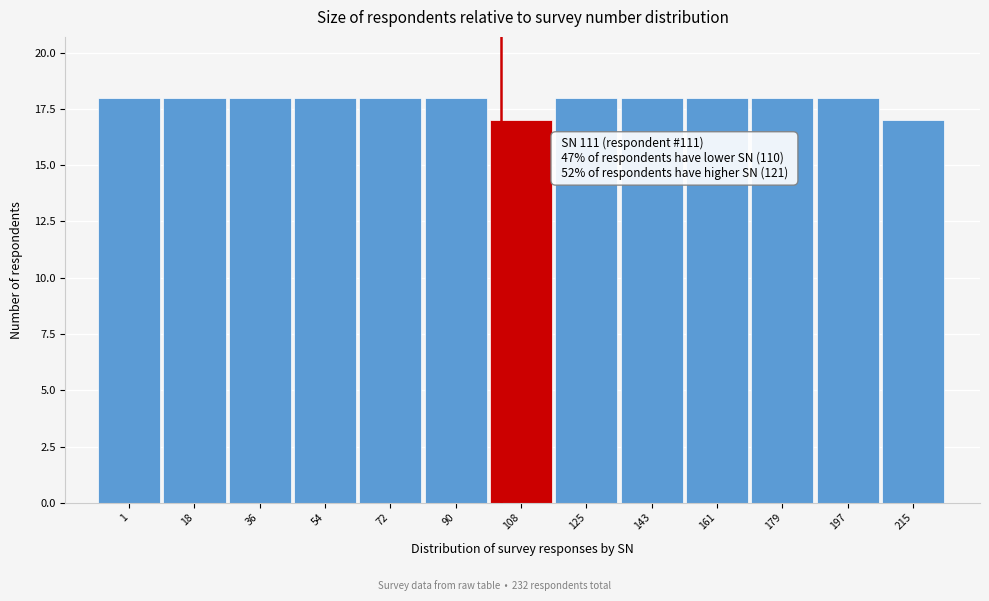

Reading right to left, what are all the values shown in this chart?

17	18	18	18	18	18	17	18	18	18	18	18	18